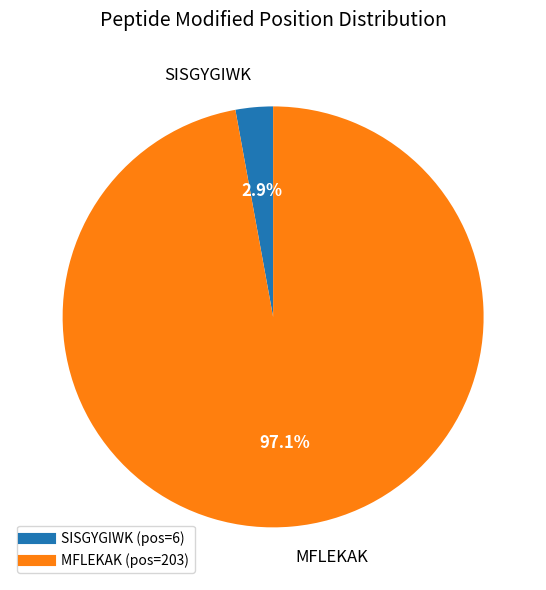

Rank the categories by value from highest to lowest.

MFLEKAK, SISGYGIWK